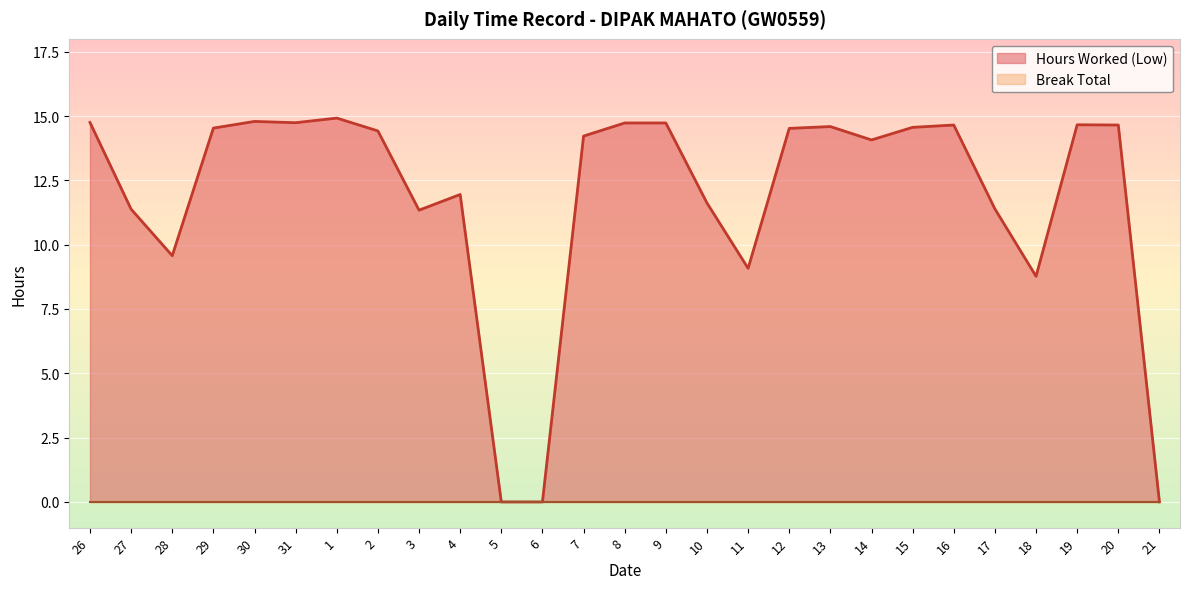

At which category does the chart reach its minimum across all series?

5